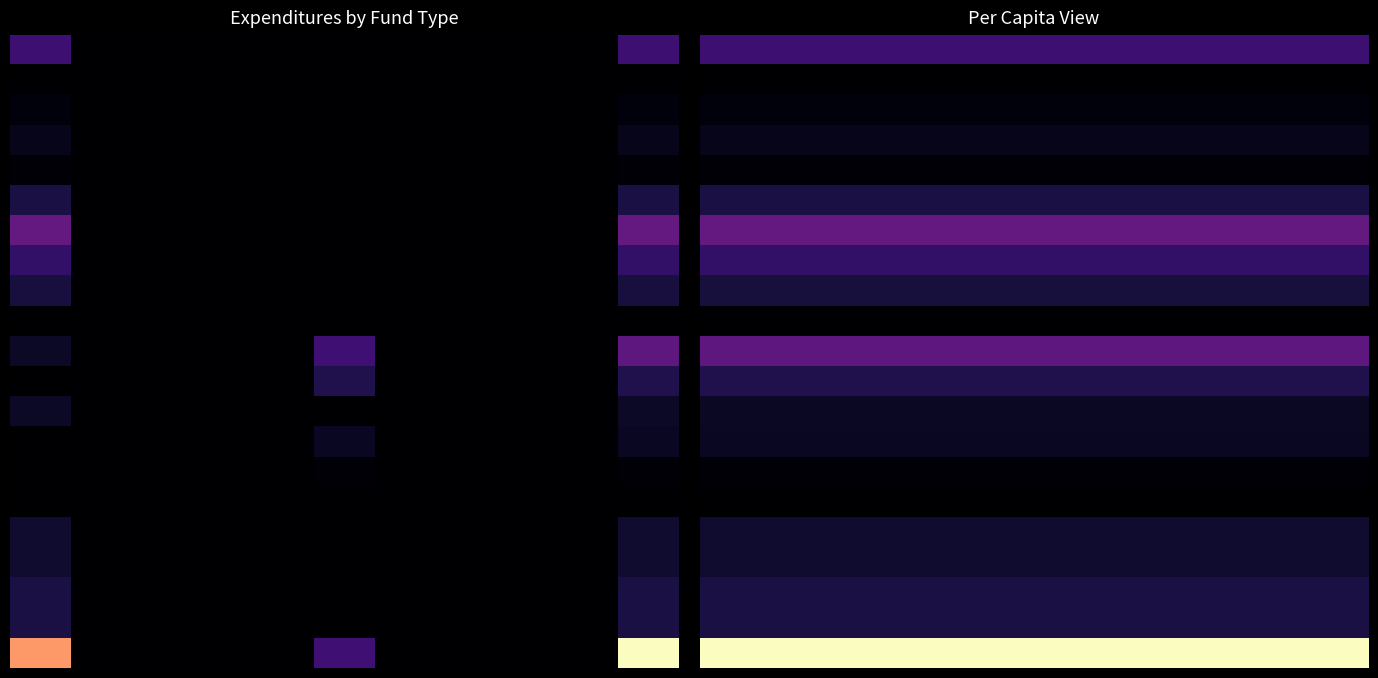

How many data points does each series have?

11